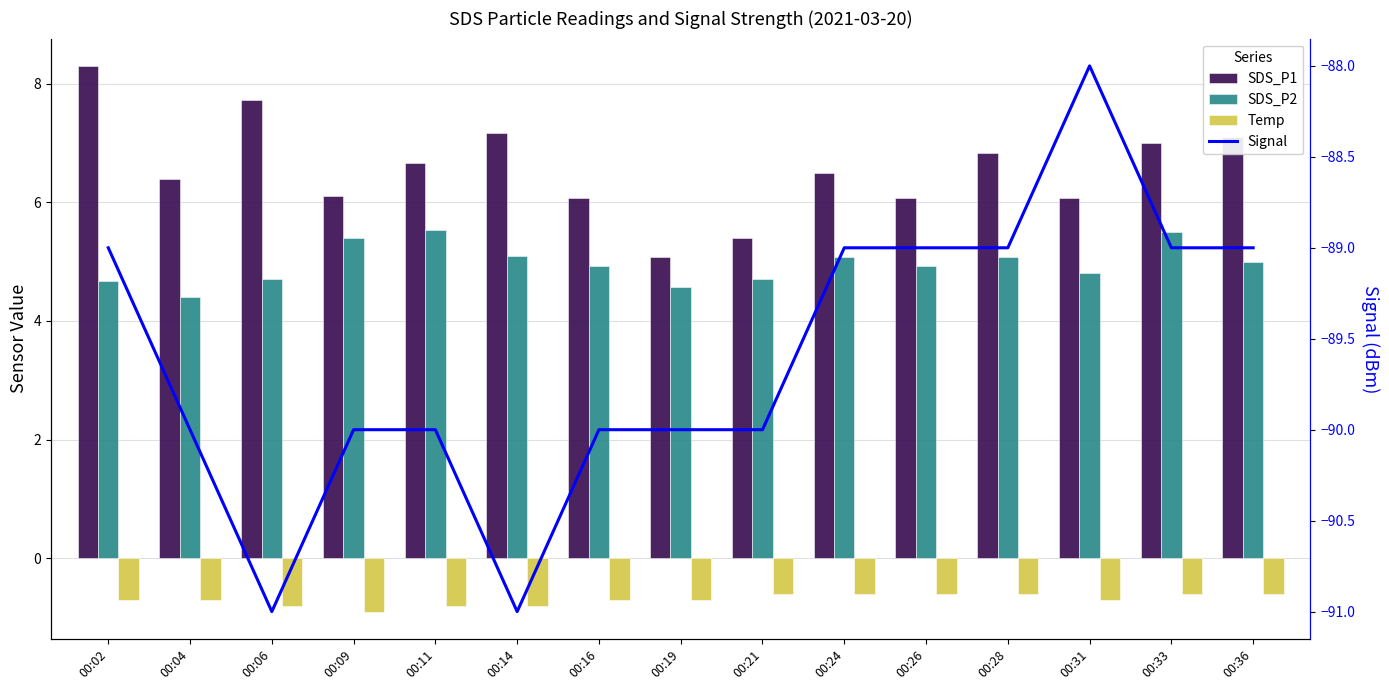

What is the sum of the SDS_P1 values at 00:14 and 00:19?

12.2